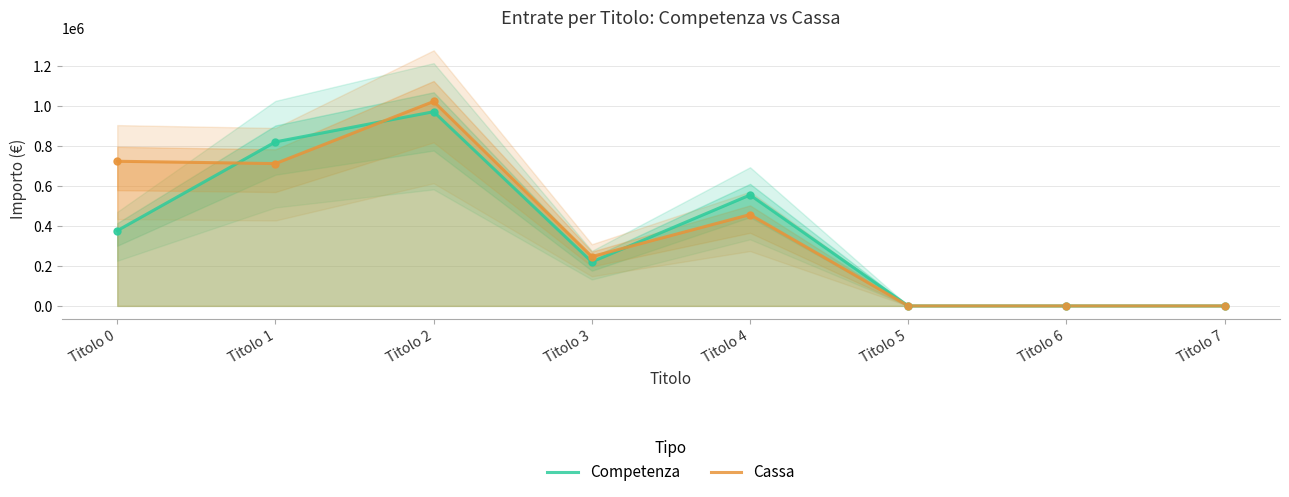

Between which two adjacent categories do Competenza and Cassa first intersect?

Titolo 0 and Titolo 1